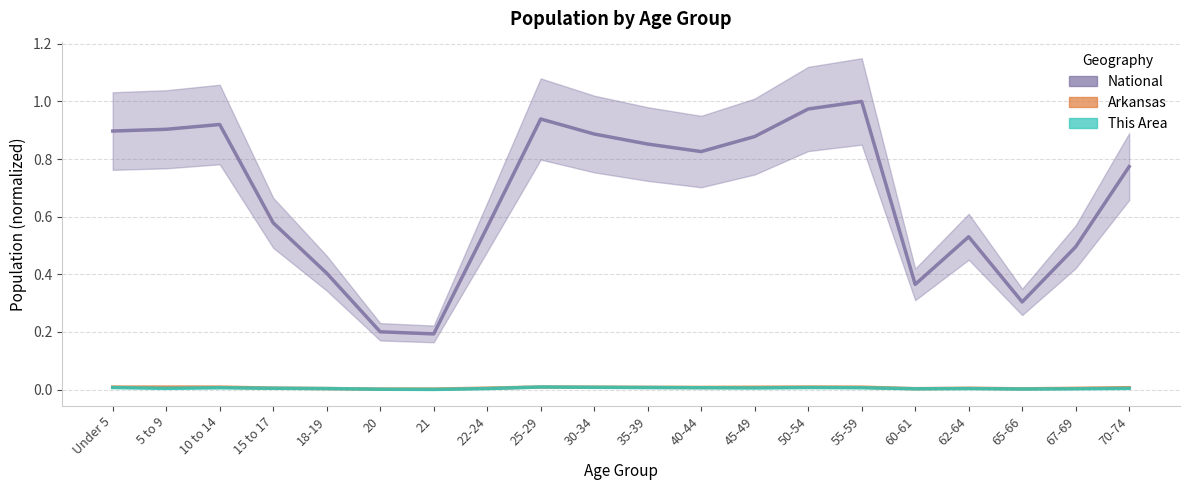

Rank the categories by National value from highest to lowest.

55-59, 50-54, 25-29, 10 to 14, 5 to 9, Under 5, 30-34, 45-49, 35-39, 40-44, 70-74, 15 to 17, 22-24, 62-64, 67-69, 18-19, 60-61, 65-66, 20, 21